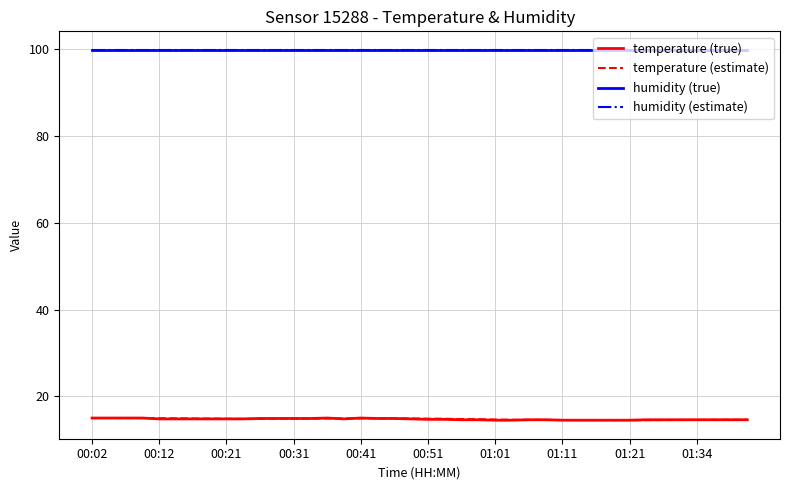

What is the minimum value shown in the chart?

14.5